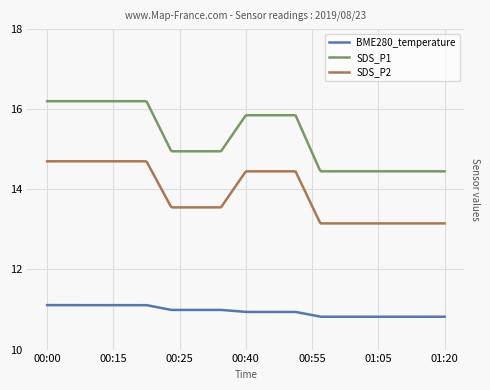

Which series has the largest range (max minus min)?

SDS_P1